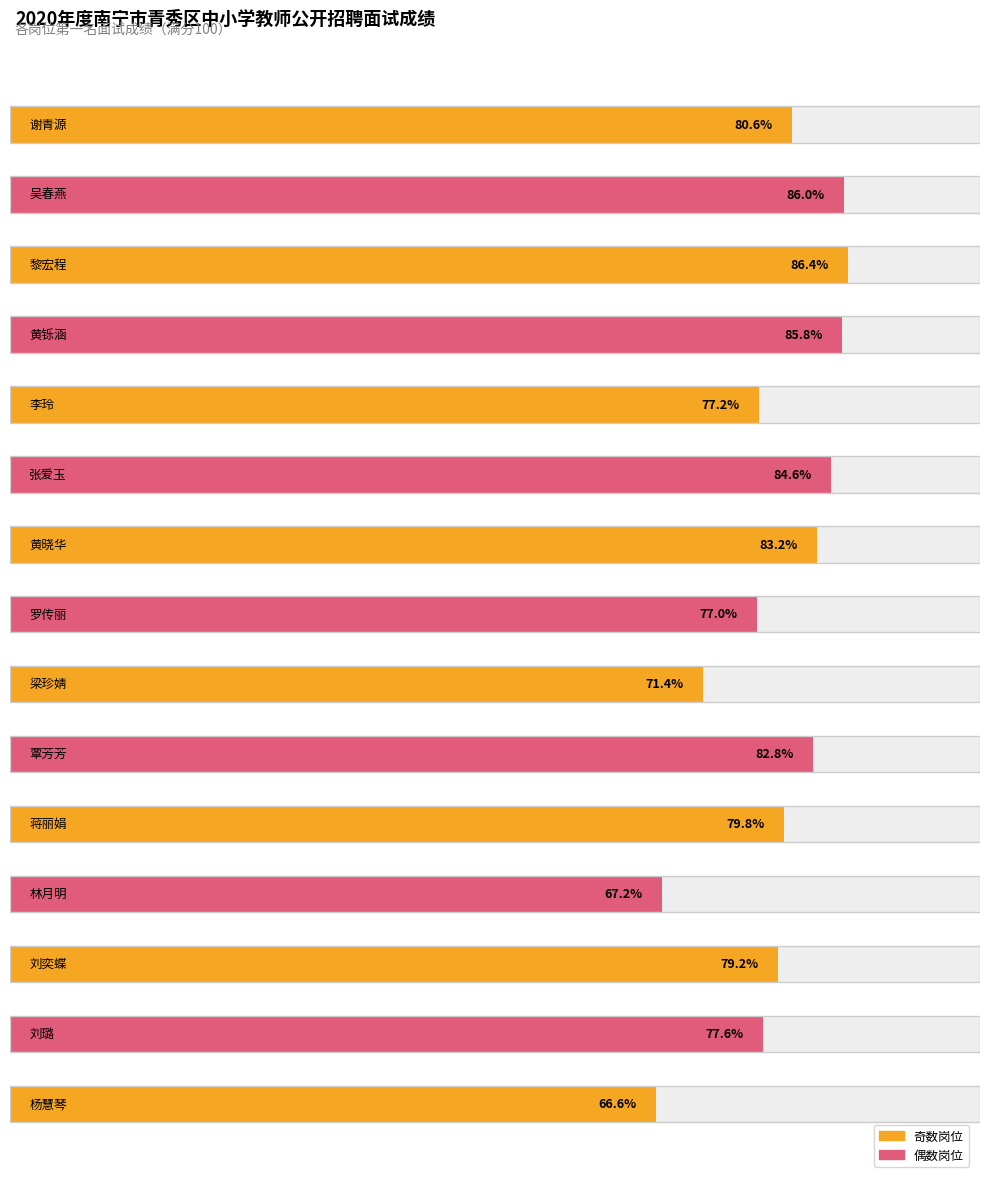

What is the label of the 7th bar from the left?

黄晓华